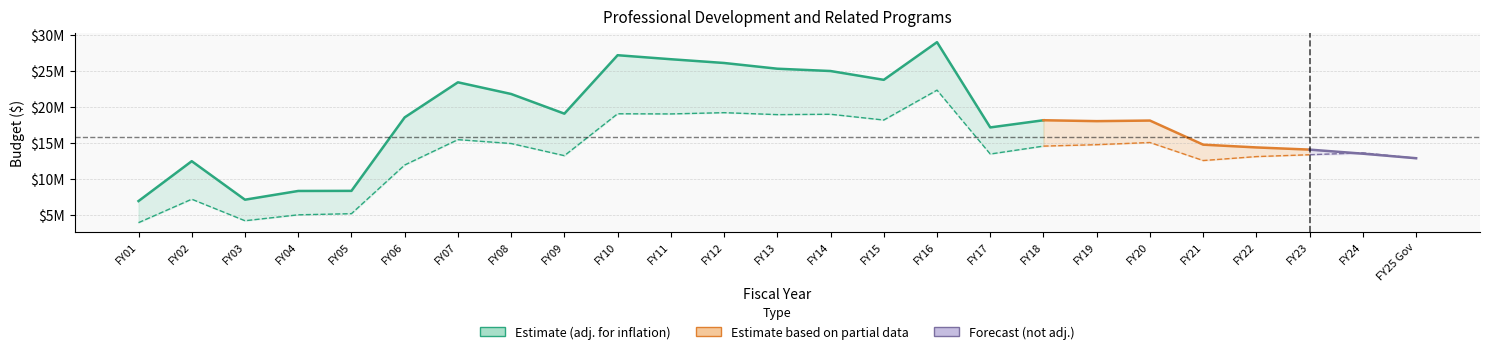

What is the difference between the second highest and second lowest values in the not_adjusted_for_inflation series?

15008321